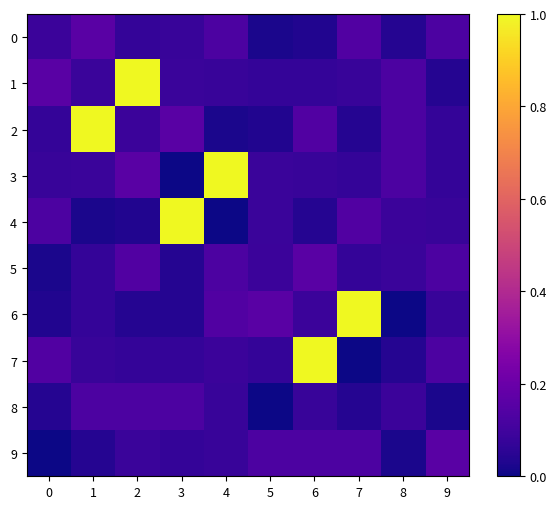

Between 0 and 7, which series saw the biggest shift?

6